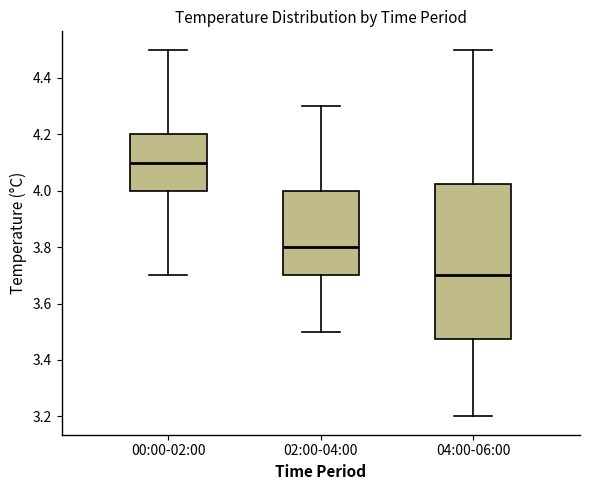

Which box's median line is the lowest?

04:00-06:00